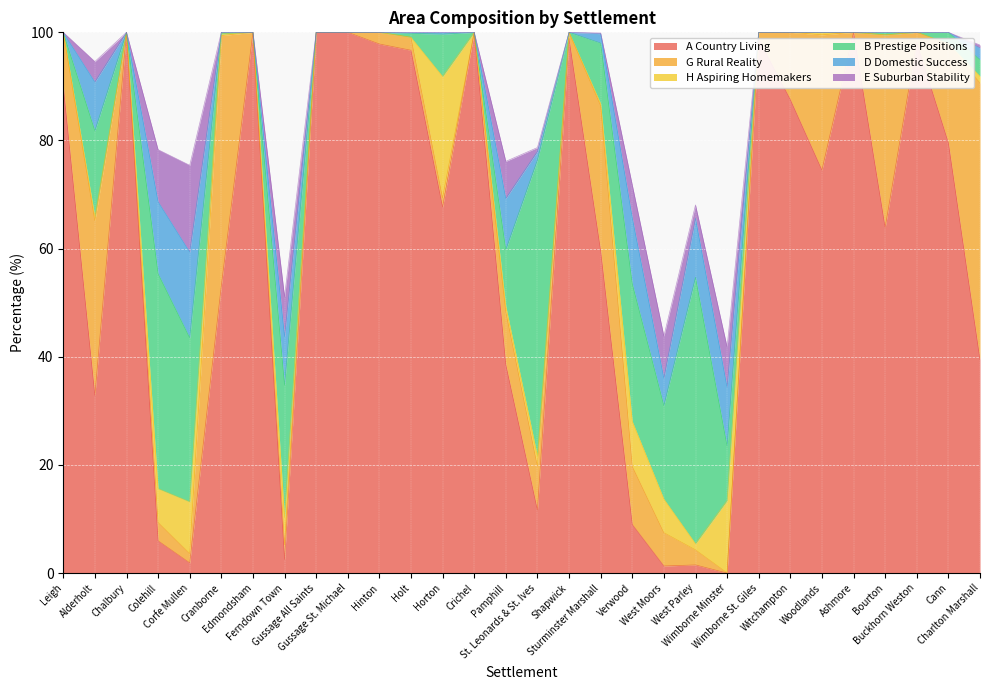

True or false: B Prestige Positions and H Aspiring Homemakers intersect in this chart.

True